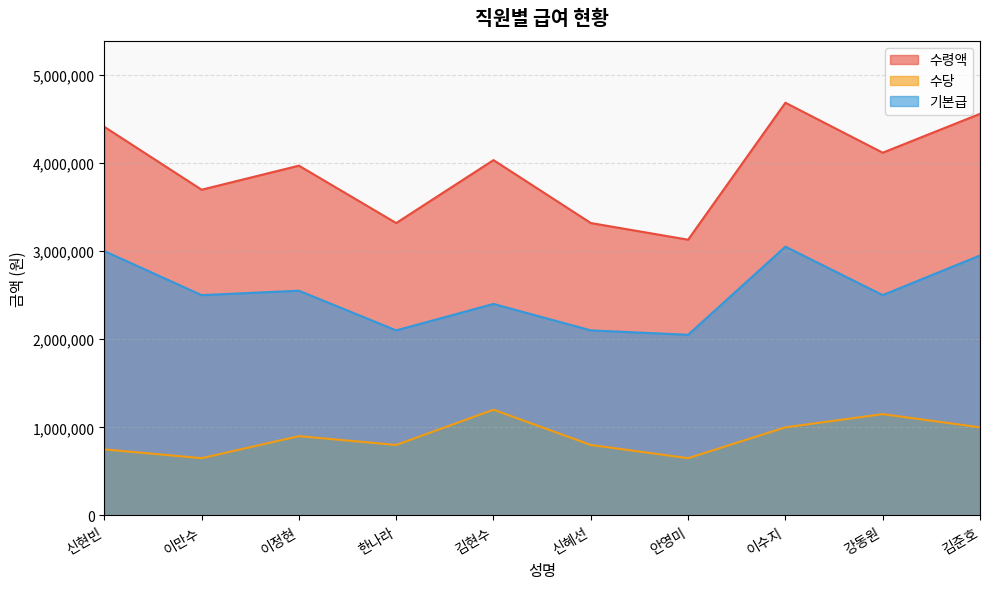

Reading left to right, extract all data points from this chart.

수령액: 4410000	3696000	3969000	3318000	4032000	3318000	3129000	4683000	4116000	4557000
수당: 750000	650000	900000	800000	1200000	800000	650000	1000000	1150000	1000000
기본급: 3000000	2500000	2550000	2100000	2400000	2100000	2050000	3050000	2500000	2950000